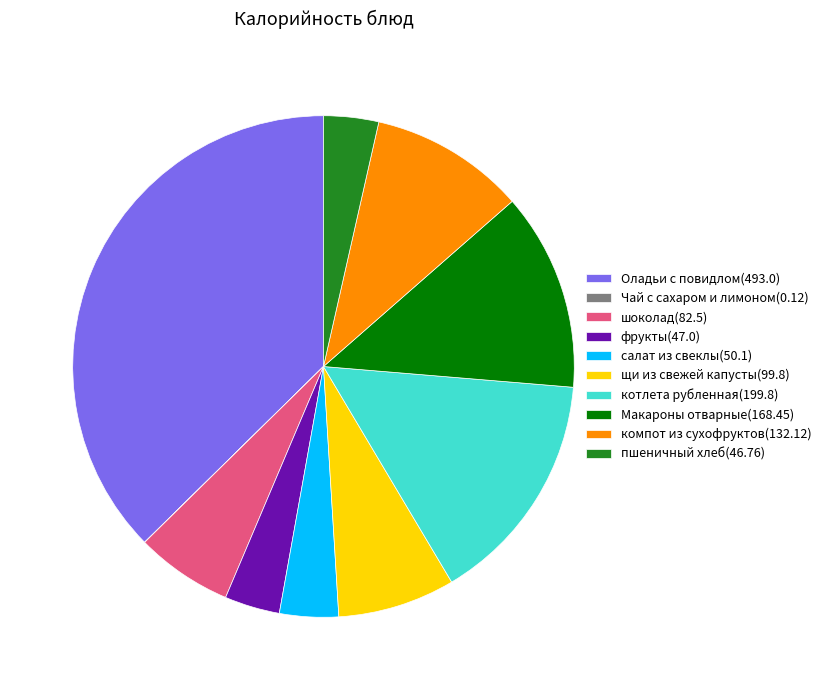

Between котлета рубленная(199.8) and компот из сухофруктов(132.12), which is larger?

котлета рубленная(199.8)